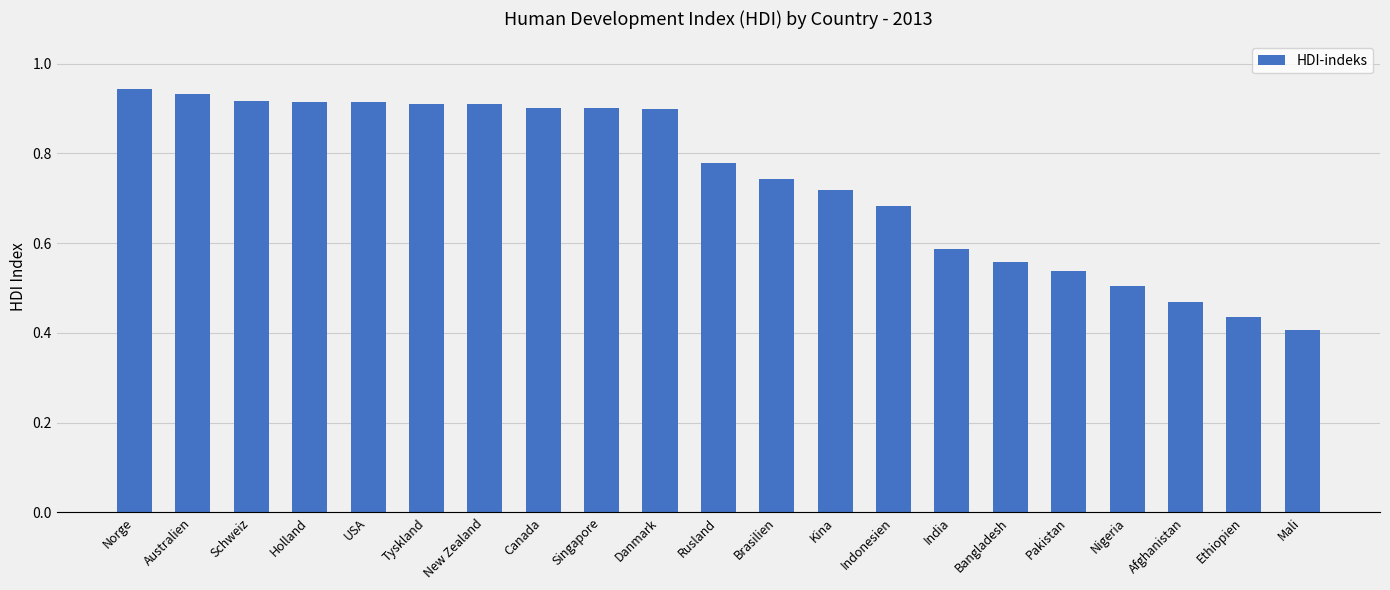

Does the chart contain any negative values?

No